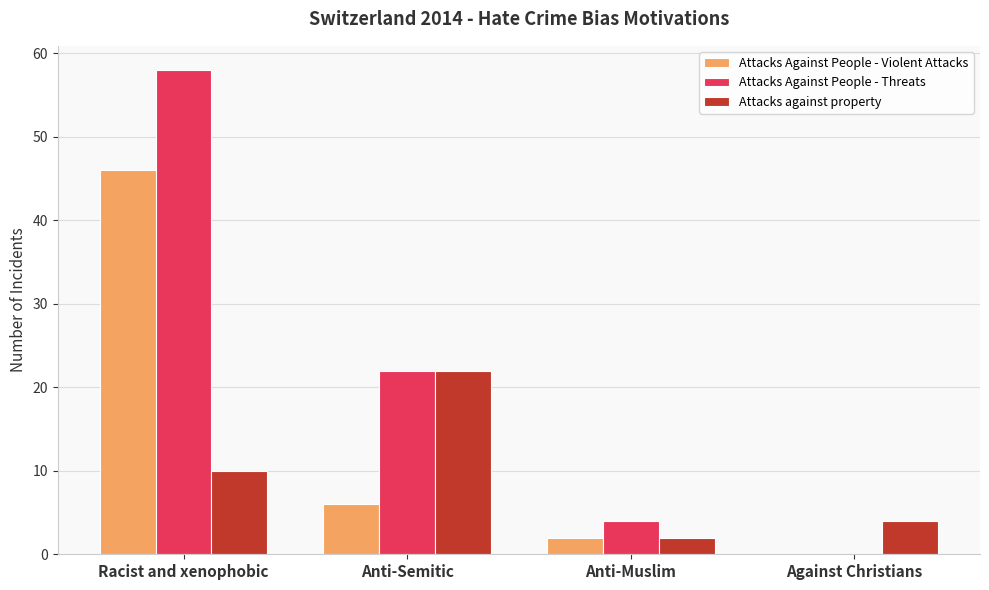

At which label is Attacks Against People - Violent Attacks closest to 23?

Anti-Semitic